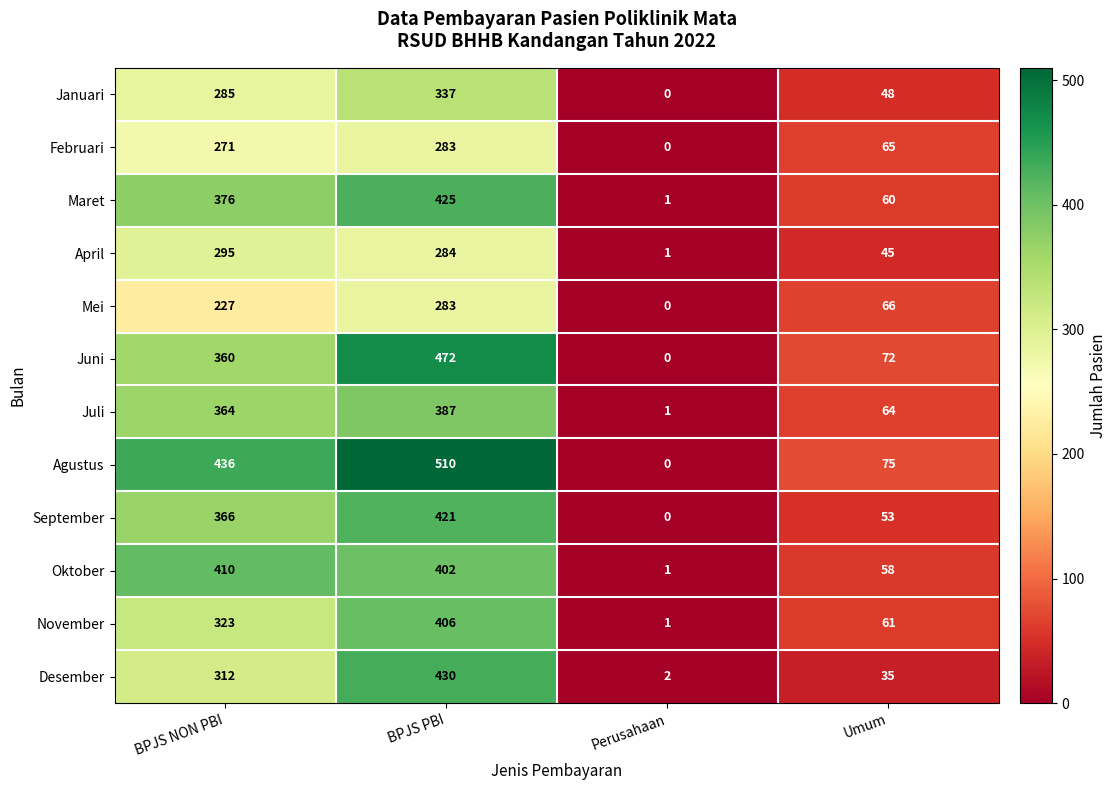

How many Mei values are between 66 and 283?

3